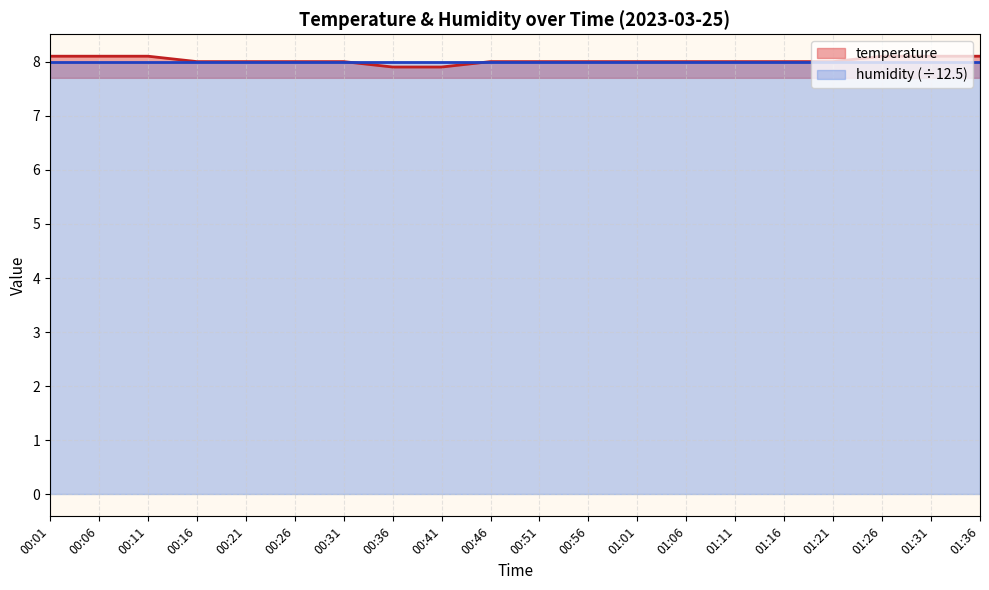

Reading right to left, what are all the values shown in this chart?

01:36=8.1	01:31=8.1	01:26=8.1	01:21=8.0	01:16=8.0	01:11=8.0	01:06=8.0	01:01=8.0	00:56=8.0	00:51=8.0	00:46=8.0	00:41=7.9	00:36=7.9	00:31=8.0	00:26=8.0	00:21=8.0	00:16=8.0	00:11=8.1	00:06=8.1	00:01=8.1